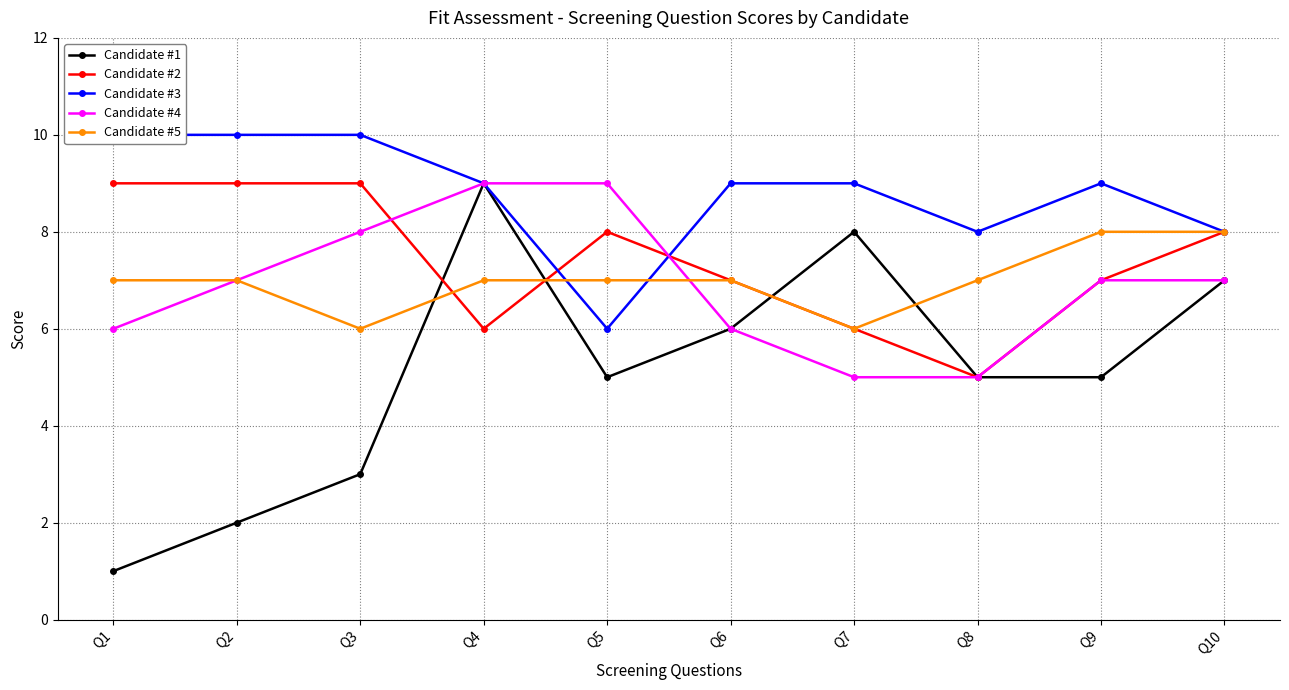

The value of Candidate #2 at Q9 is 11. True or false?

False